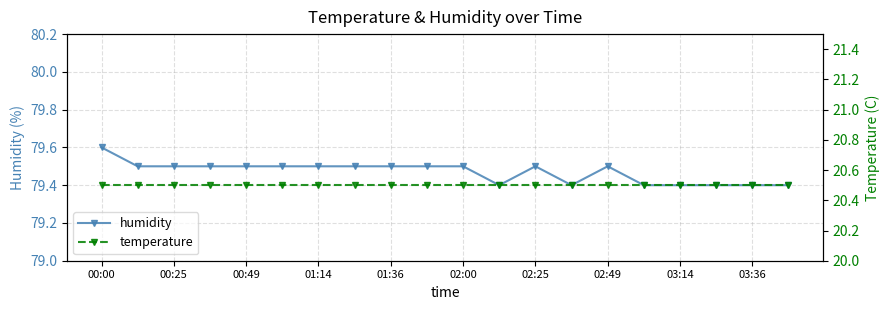

The humidity series shows 125.7 at 02:49. True or false?

False